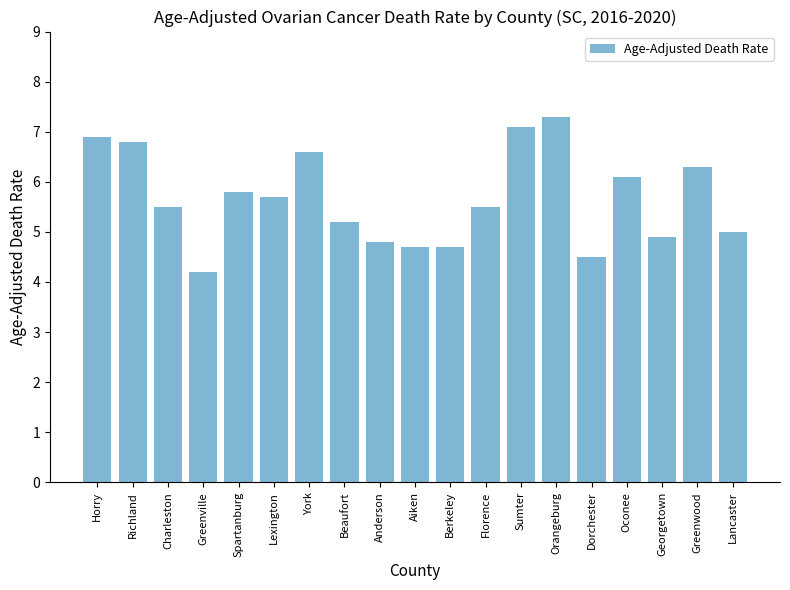

At which category does the chart reach its peak across all series?

Orangeburg